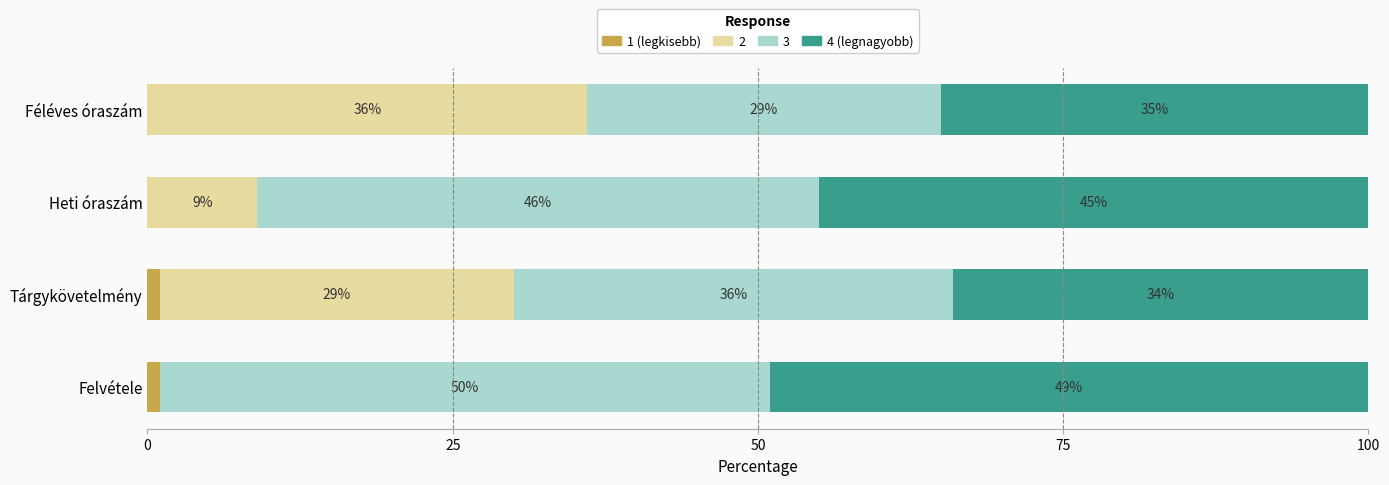

How many categories are shown in the chart?

4